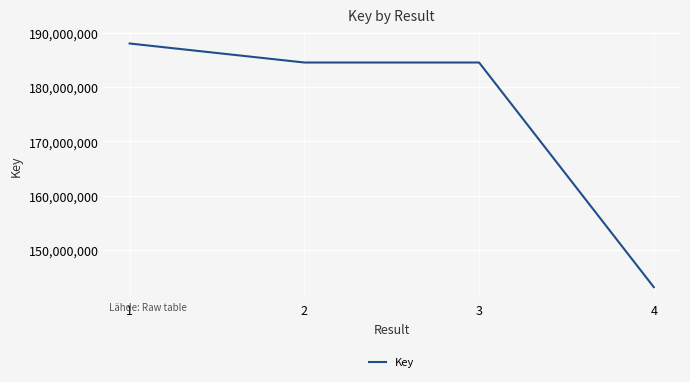

Is it true that the value at 1 is 64400155?

False